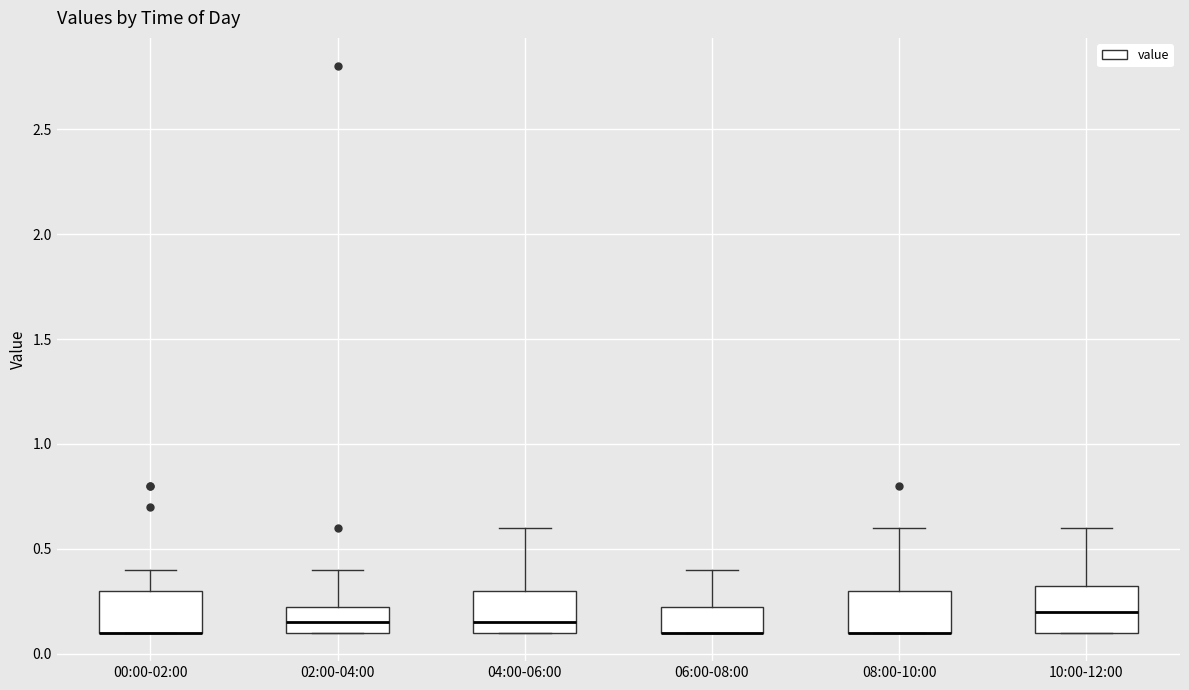

Where is the lower edge of the box for 10:00-12:00 on the y-axis? The values are not printed on the chart, so give them approximately, as read against the axis.

0.10